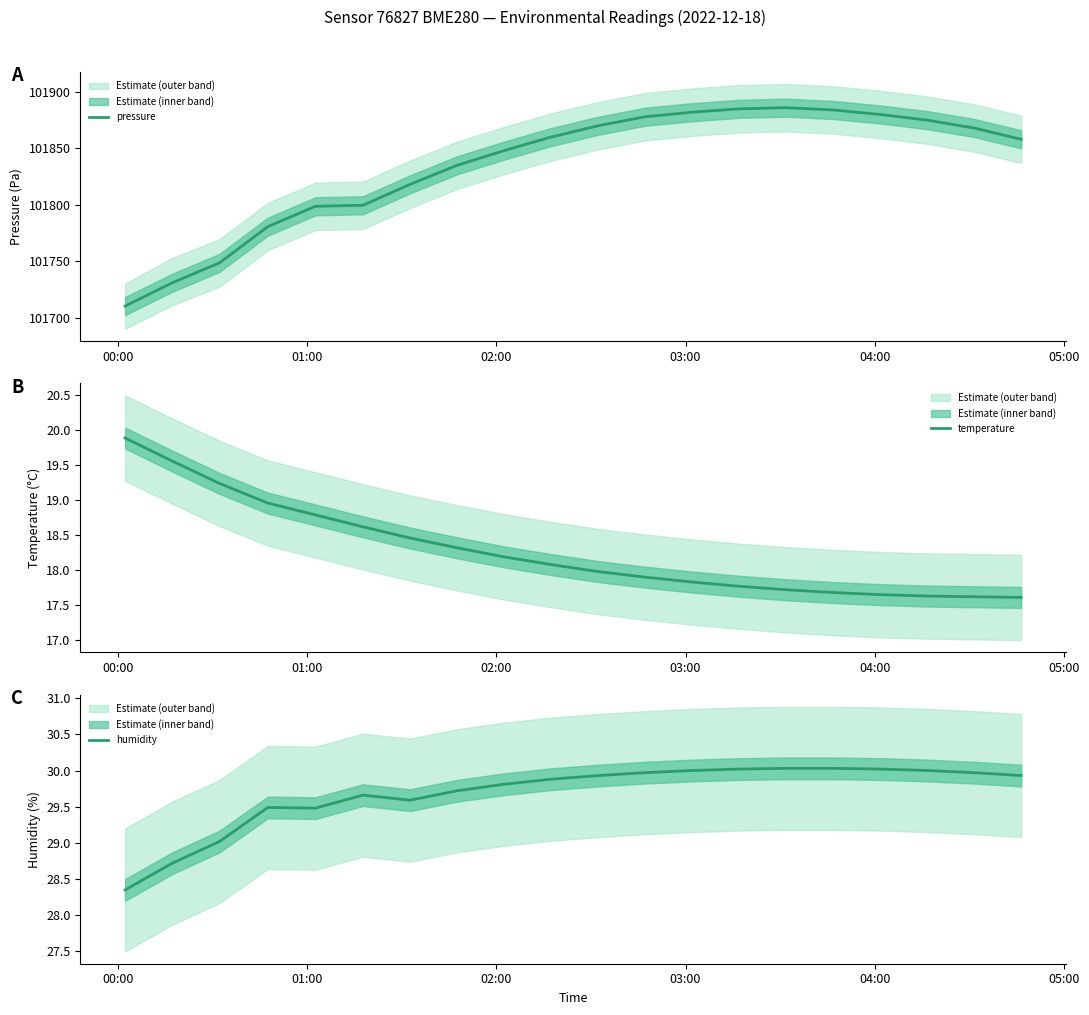

What is the lowest value of the temperature series?

17.6